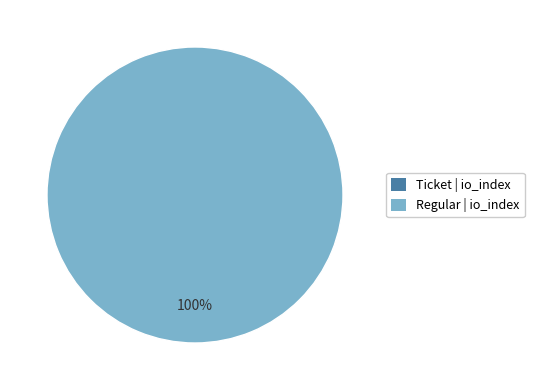

Do Ticket (io_index=0) and Regular (io_index=87) together represent more than half of the pie?

Yes